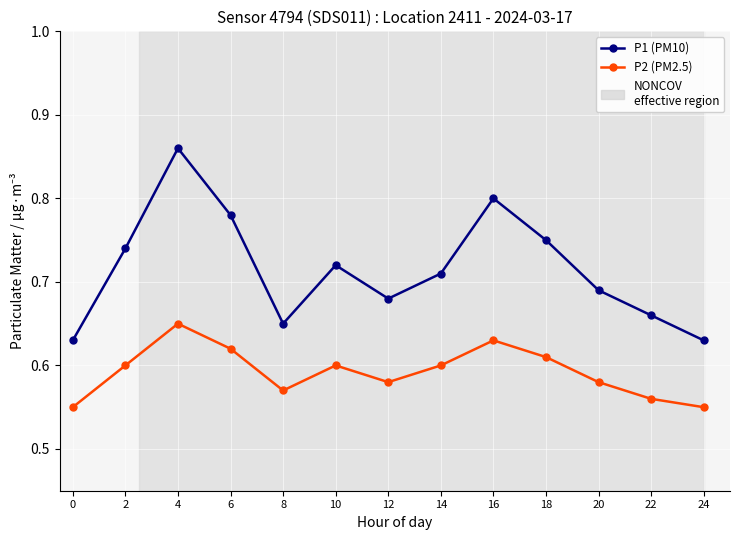

What is the difference between the second highest and minimum values in the P2 (PM2.5) series?

0.1